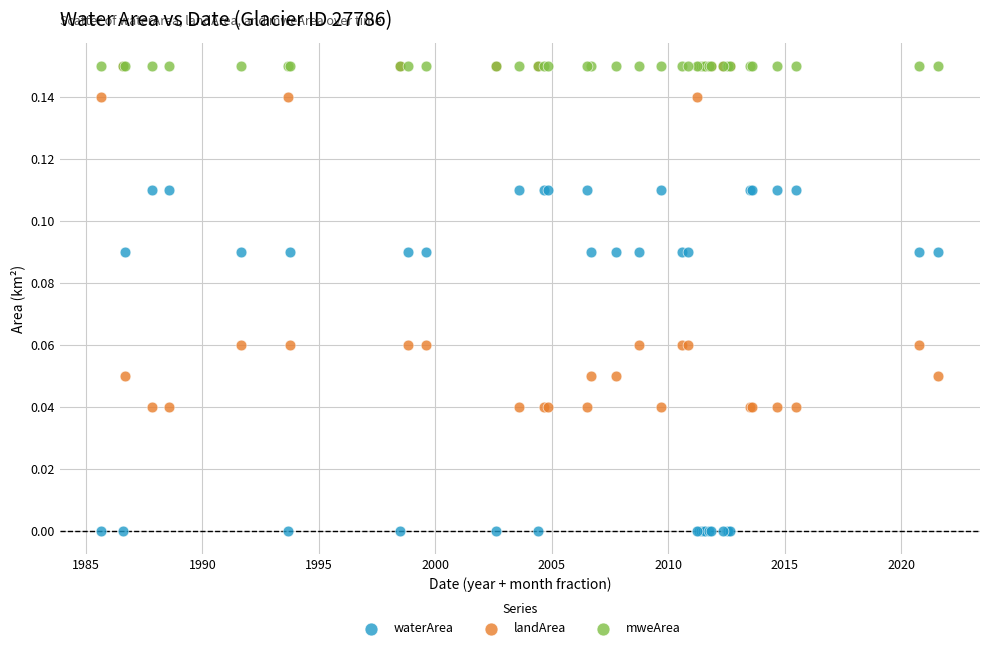

What are all the series names shown in the legend?

waterArea, landArea, mweArea